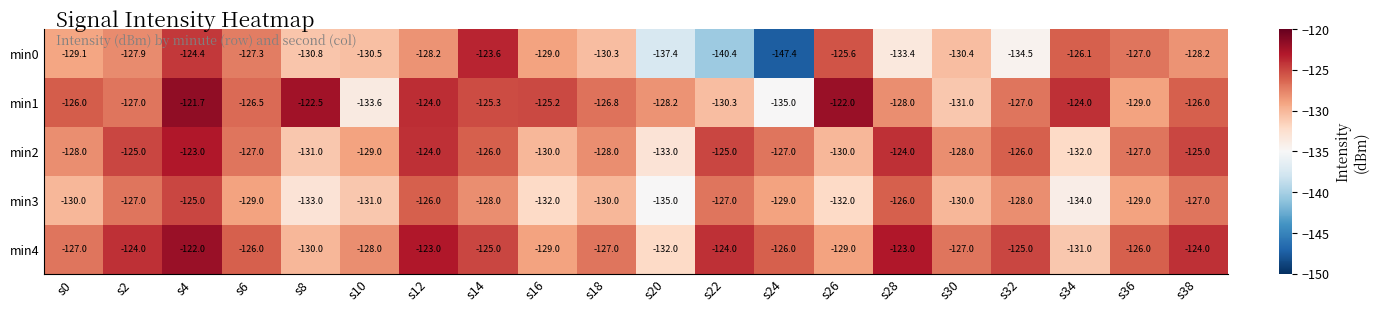

True or false: min4 has a value of -123.0 at s12.

True